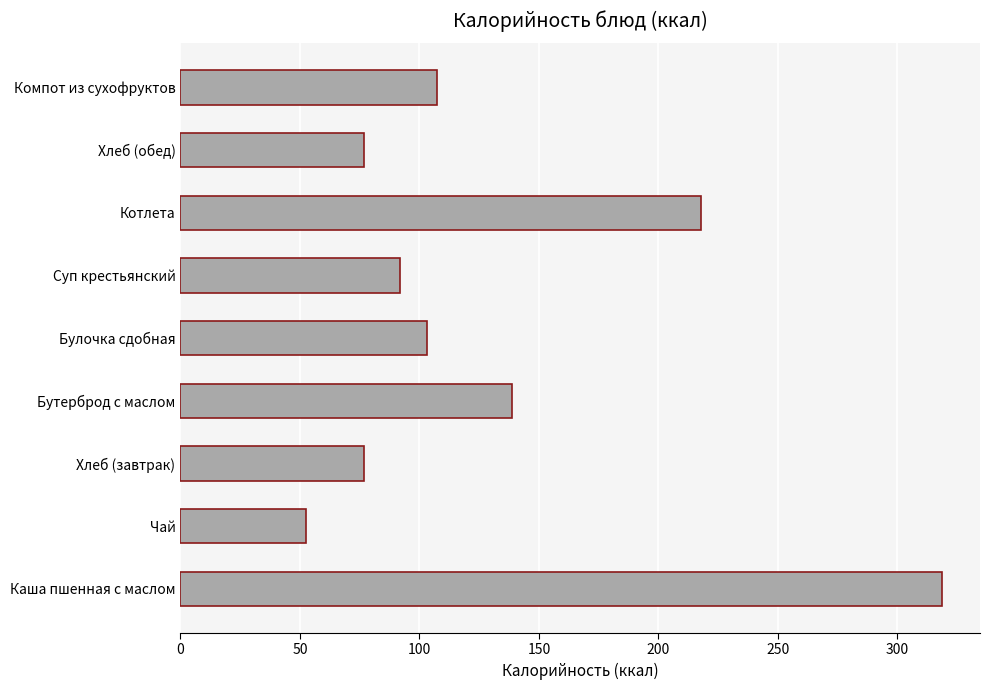

What is the average value?

131.5